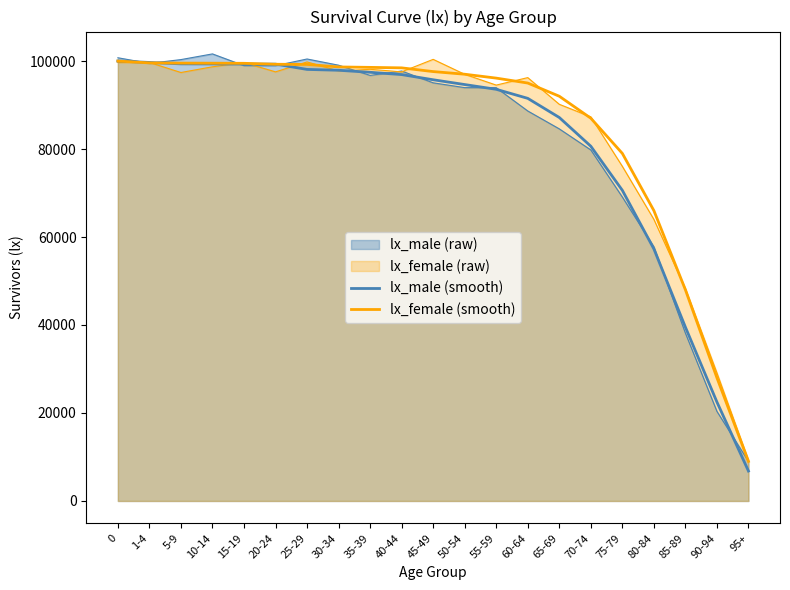

Rank the categories by lx_female (smooth) value from highest to lowest.

0, 1-4, 5-9, 10-14, 15-19, 20-24, 25-29, 30-34, 35-39, 40-44, 45-49, 50-54, 55-59, 60-64, 65-69, 70-74, 75-79, 80-84, 85-89, 90-94, 95+